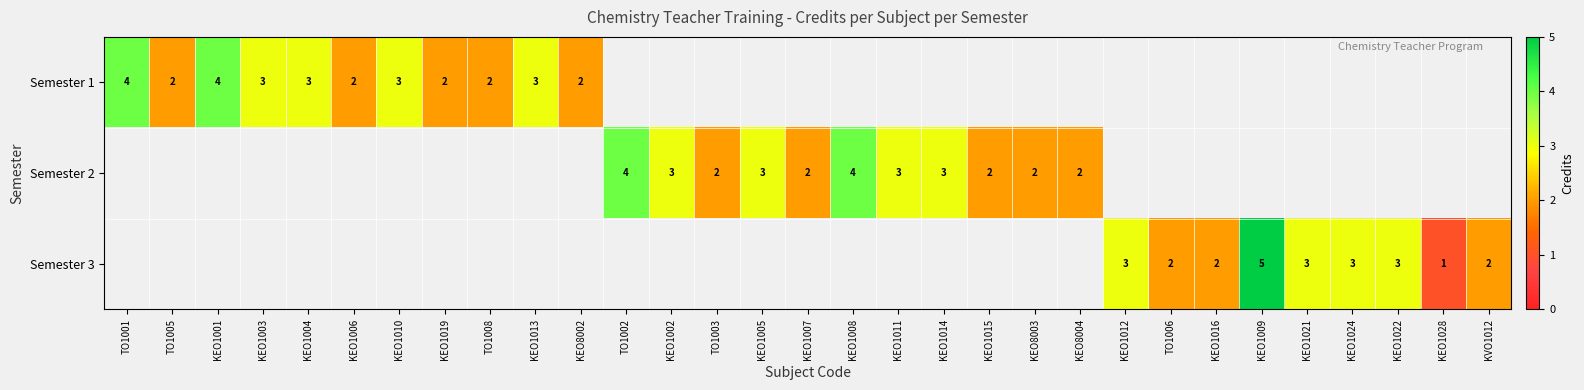

The value of Semester 1 at KEO1001 is 6. True or false?

False